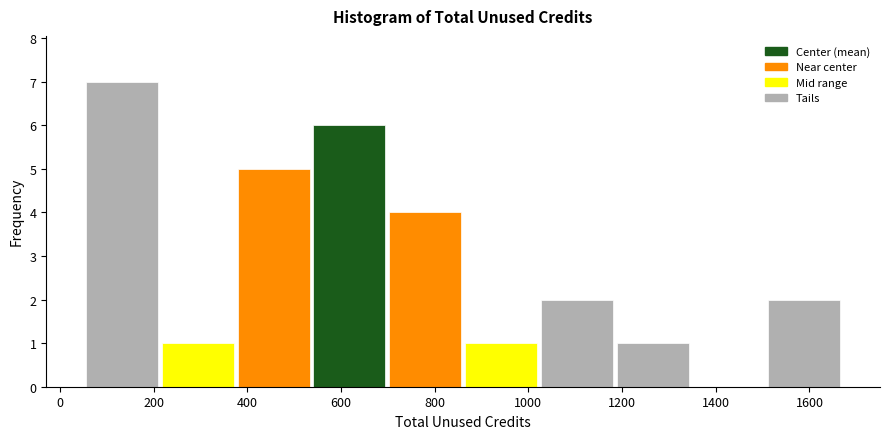

Reading left to right, list every bar in this chart as the range it spans on the x-axis followed by its height. Neither the bar edges nor the heights are printed on the chart, so give them approximately, as read against the axes.

60 to 220: 7
220 to 380: 1
380 to 540: 5
540 to 700: 6
700 to 860: 4
860 to 1020: 1
1020 to 1180: 2
1180 to 1340: 1
1340 to 1500: 0
1500 to 1660: 2